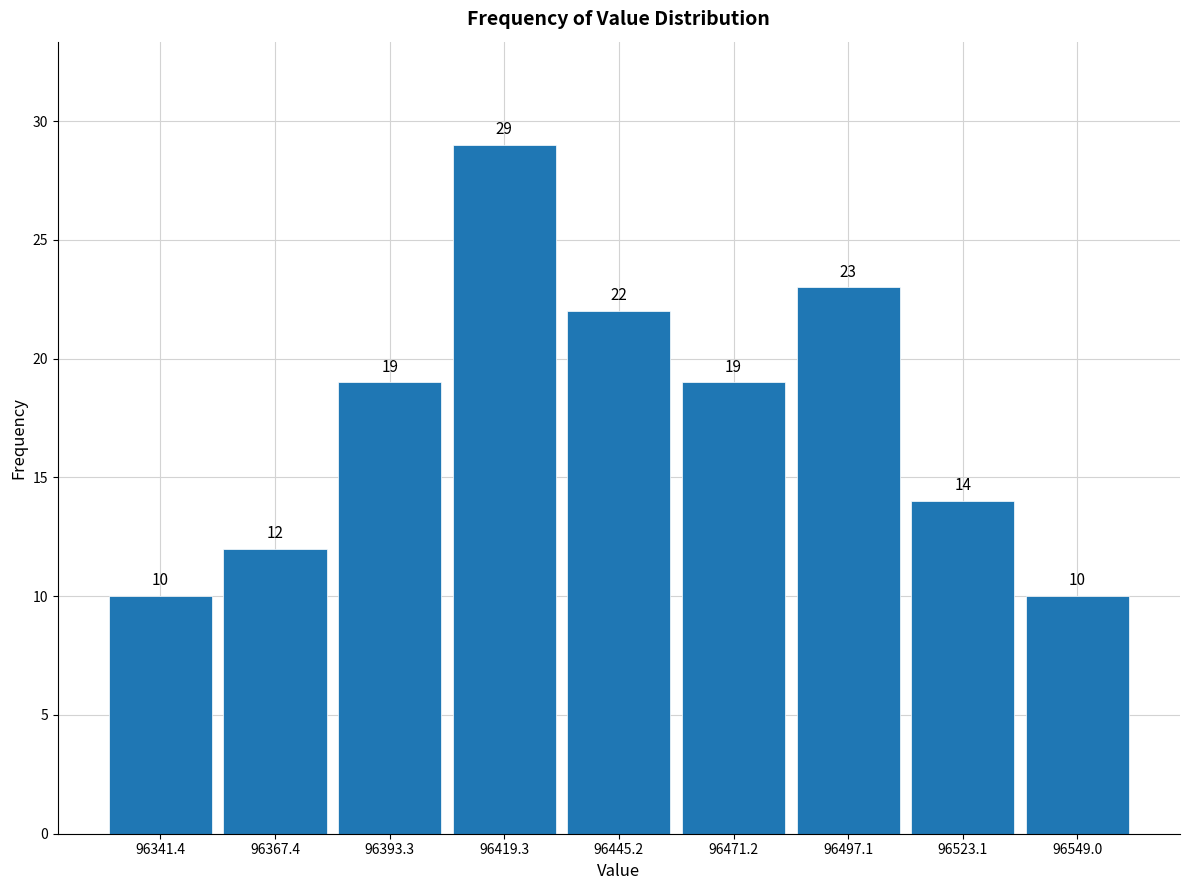

How tall is the bar that spans 96330 to 96355 on the x-axis? The bar edges are not printed on the chart, so give them approximately, as read against the axis.

10